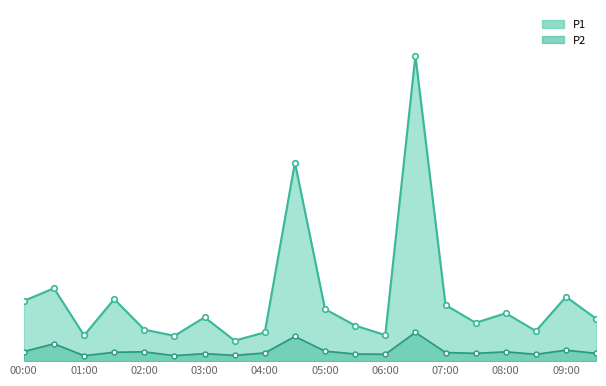

True or false: P2 and P1 intersect in this chart.

False